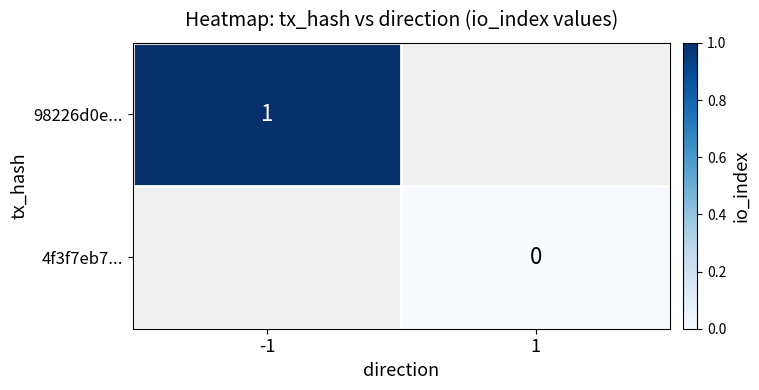

The 98226d0e... series shows 1 at -1. True or false?

True